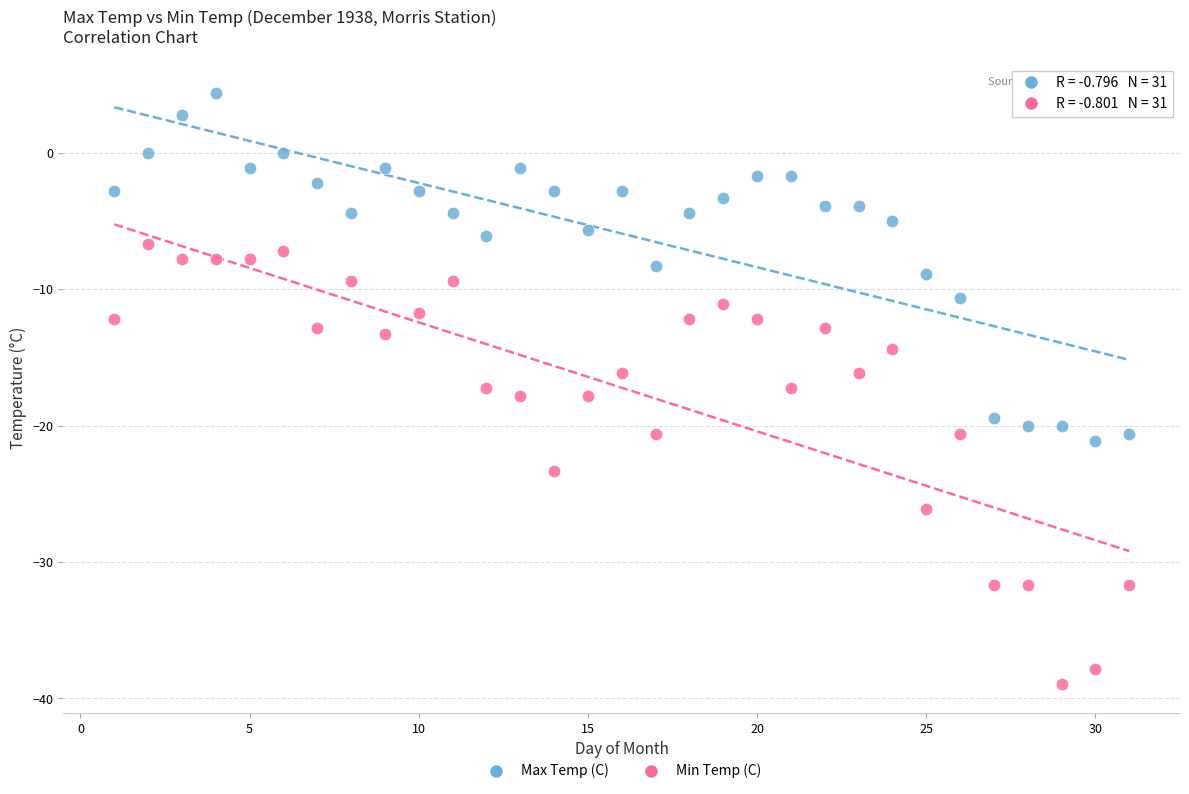

Across all data points, what is the range of Y values (max minus min)?

43.3